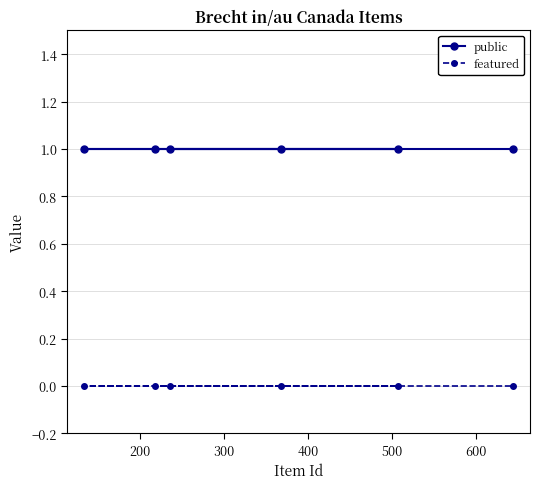

Which series has the largest total across all categories?

public